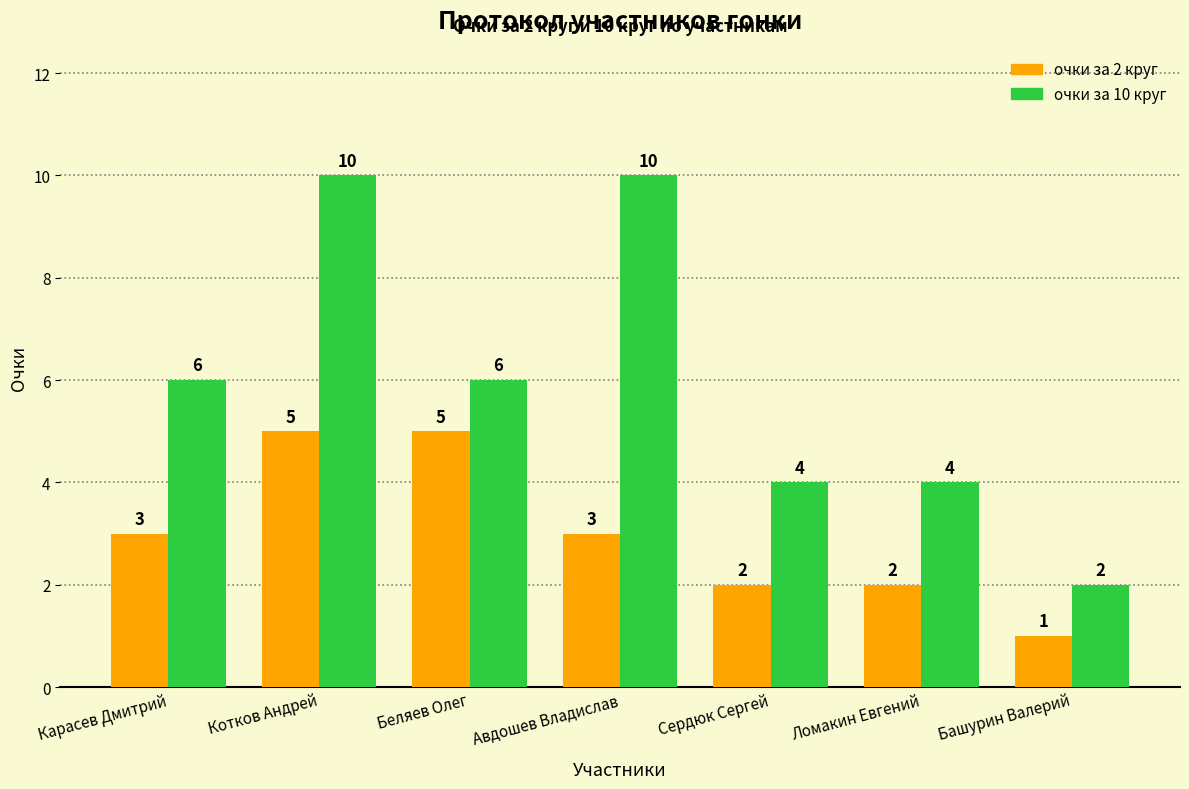

List the series in order of their peak value, highest first.

очки за 10 круг, очки за 2 круг